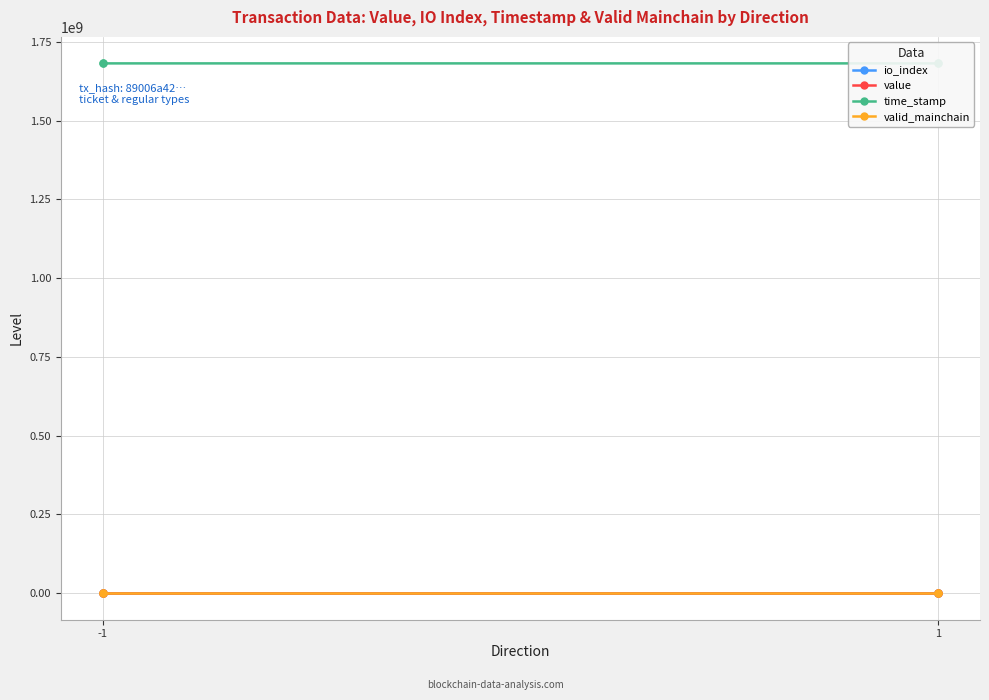

Which series changed the most between -1 and 1?

value